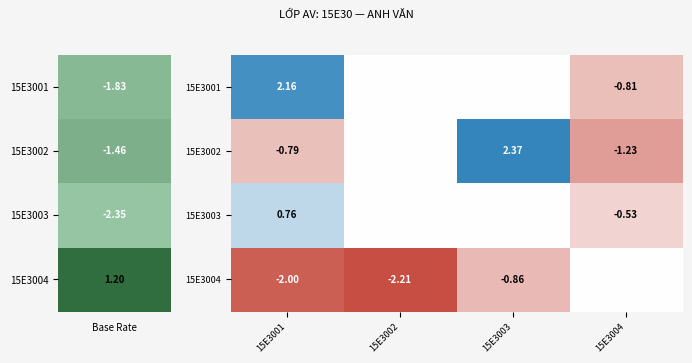

Is the value of 15E3001 at 15E3001 greater than the value of 15E3003 at 15E3001?

Yes